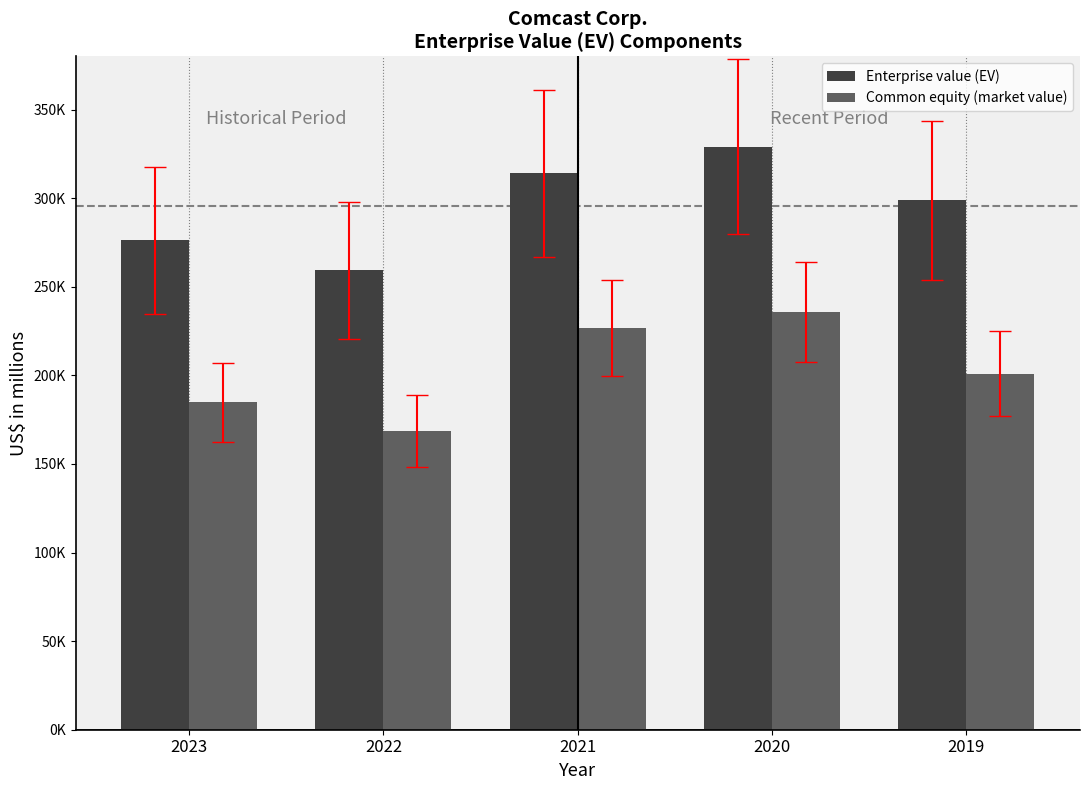

Is it true that Enterprise value (EV) equals 259262 at 2022?

True